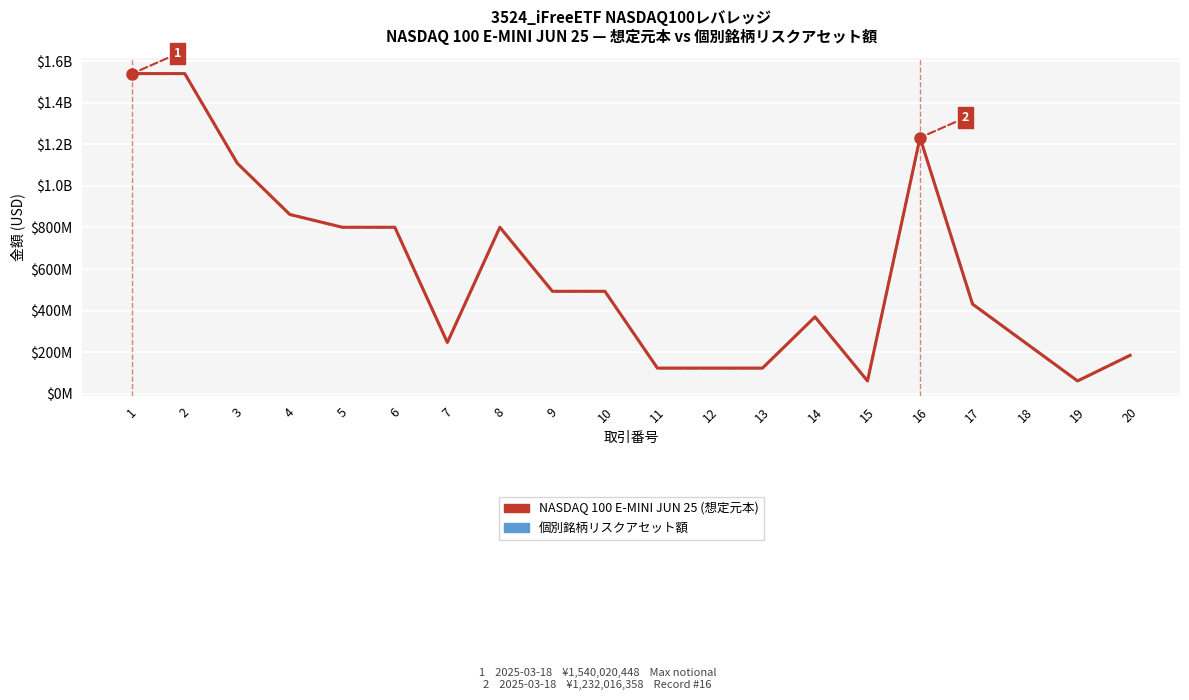

Which category has the lowest value in the 個別銘柄リスクアセット額 series?

15